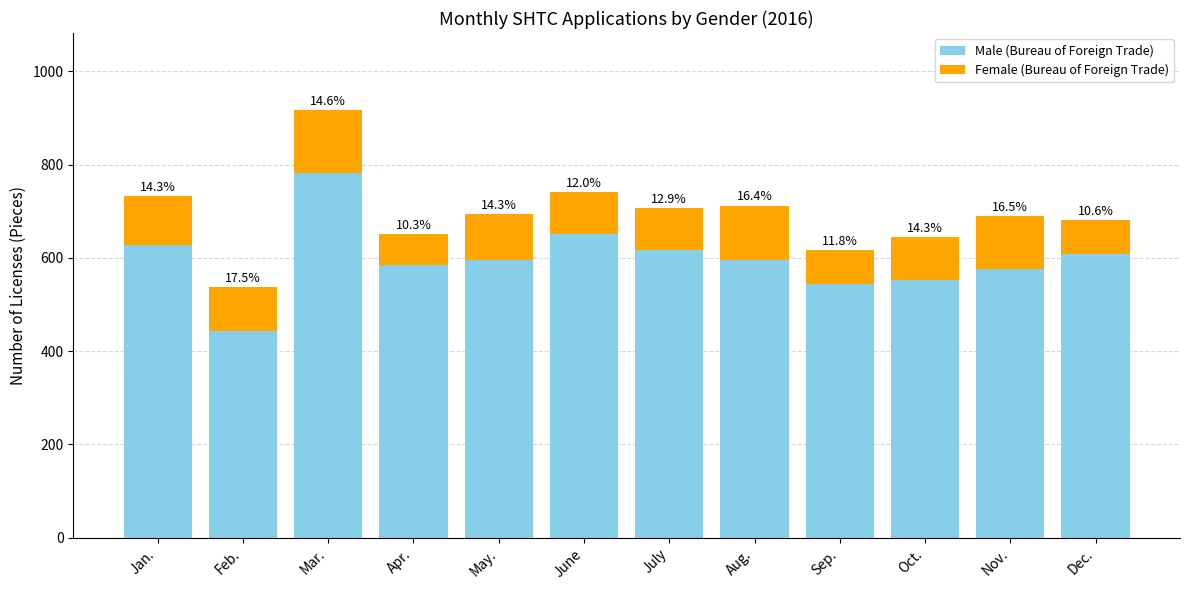

At which label does Male (Bureau of Foreign Trade) reach its peak?

Mar.